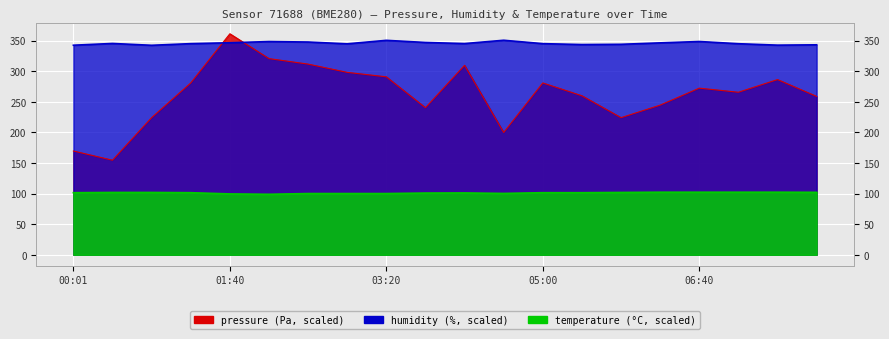

True or false: humidity and temperature cross at least once.

False